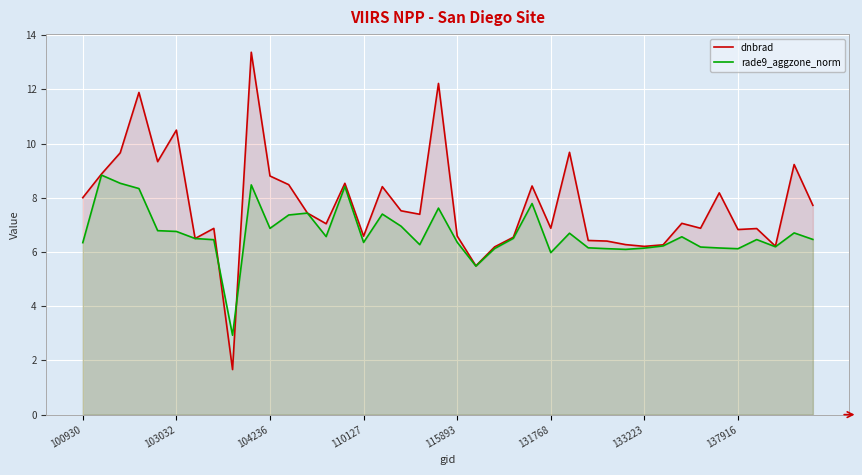

What position from the left is 19?

20